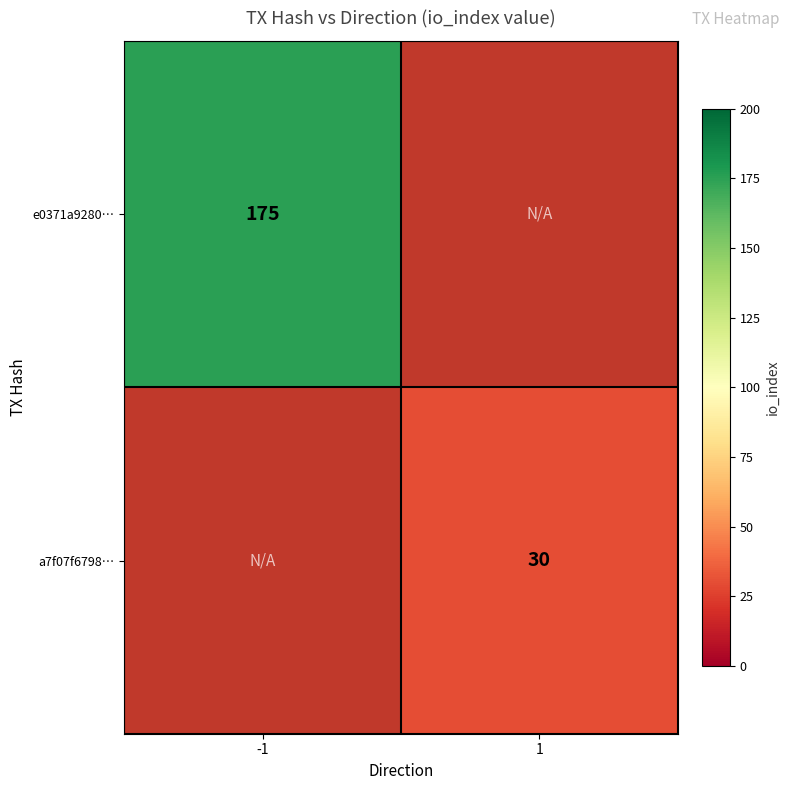

Count the number of data series in this chart.

2